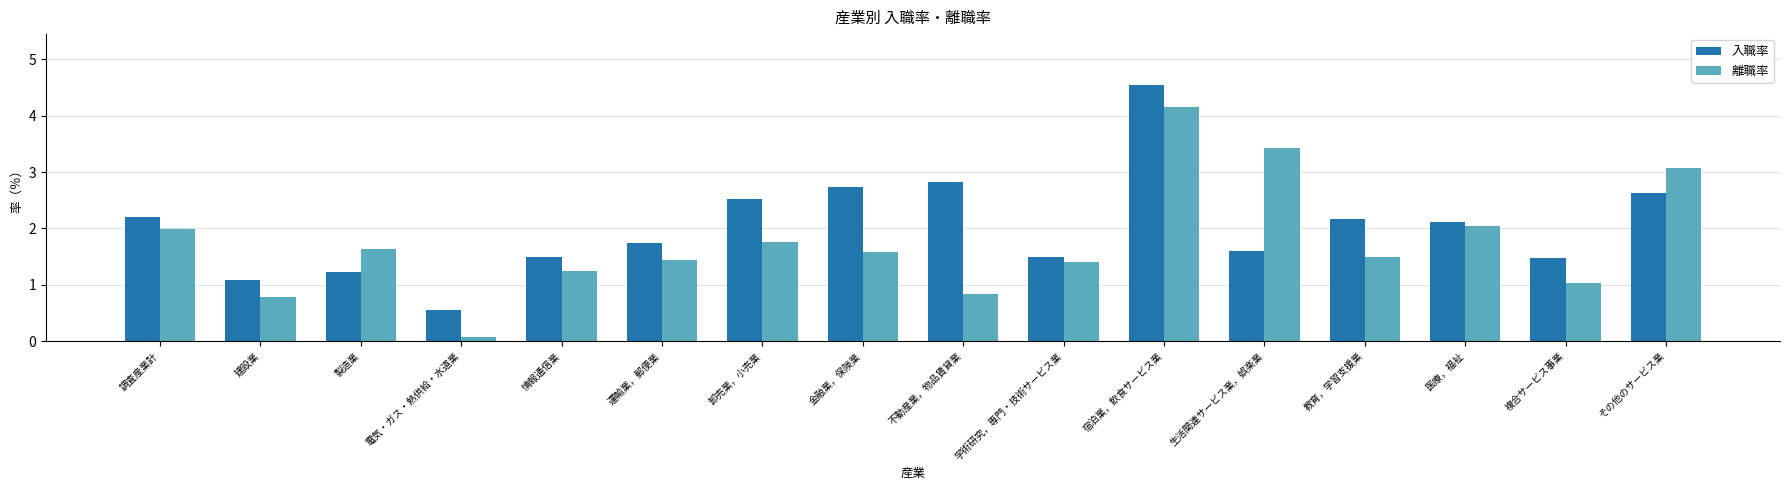

At which label does 入職率 reach its peak?

宿泊業，飲食サービス業